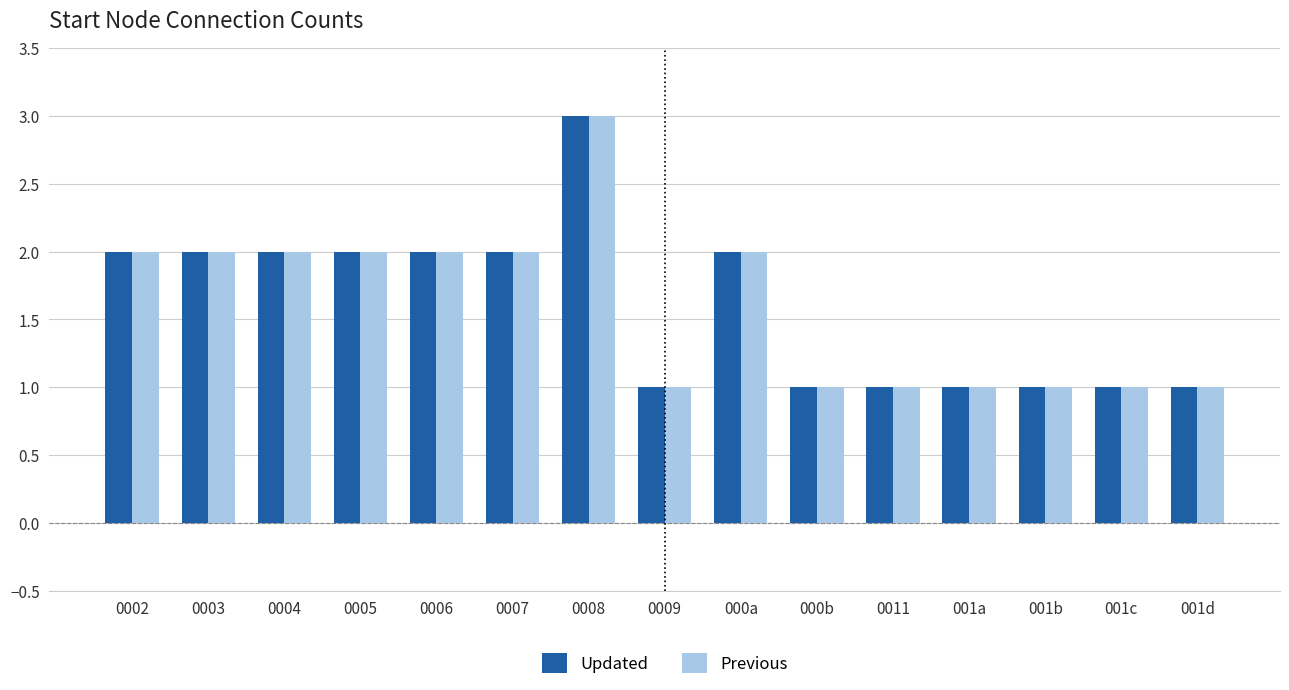

Reading right to left, what are all the values shown in this chart?

Updated: 001d=1	001c=1	001b=1	001a=1	0011=1	000b=1	000a=2	0009=1	0008=3	0007=2	0006=2	0005=2	0004=2	0003=2	0002=2
Previous: 001d=1	001c=1	001b=1	001a=1	0011=1	000b=1	000a=2	0009=1	0008=3	0007=2	0006=2	0005=2	0004=2	0003=2	0002=2